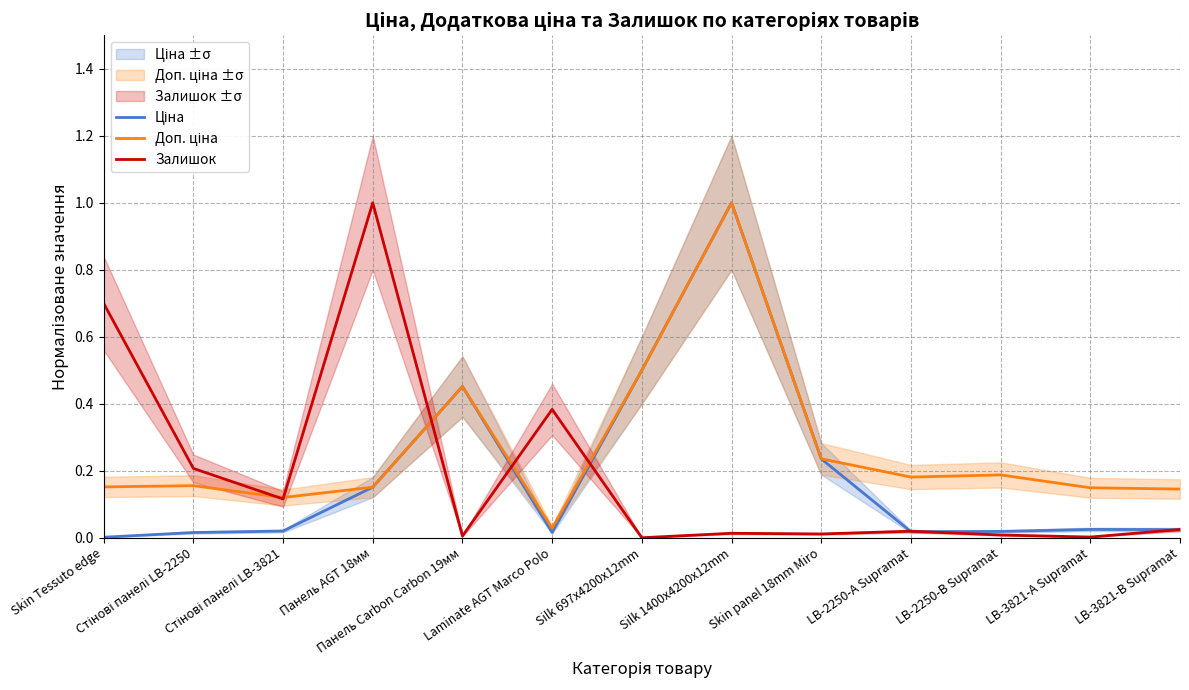

Is it true that Доп. ціна equals 0.1 at Skin Tessuto edge?

False